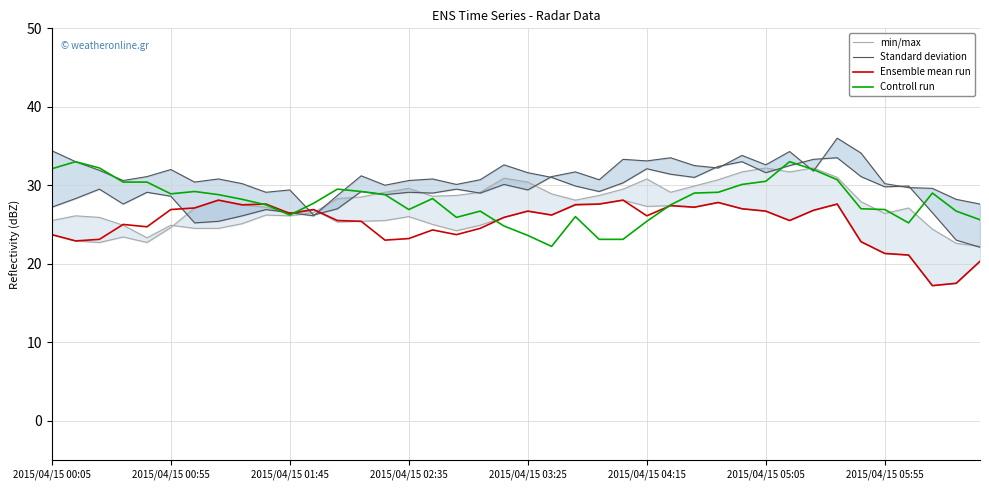

What are all the series names shown in the legend?

min/max, Standard deviation, Ensemble mean run, Controll run